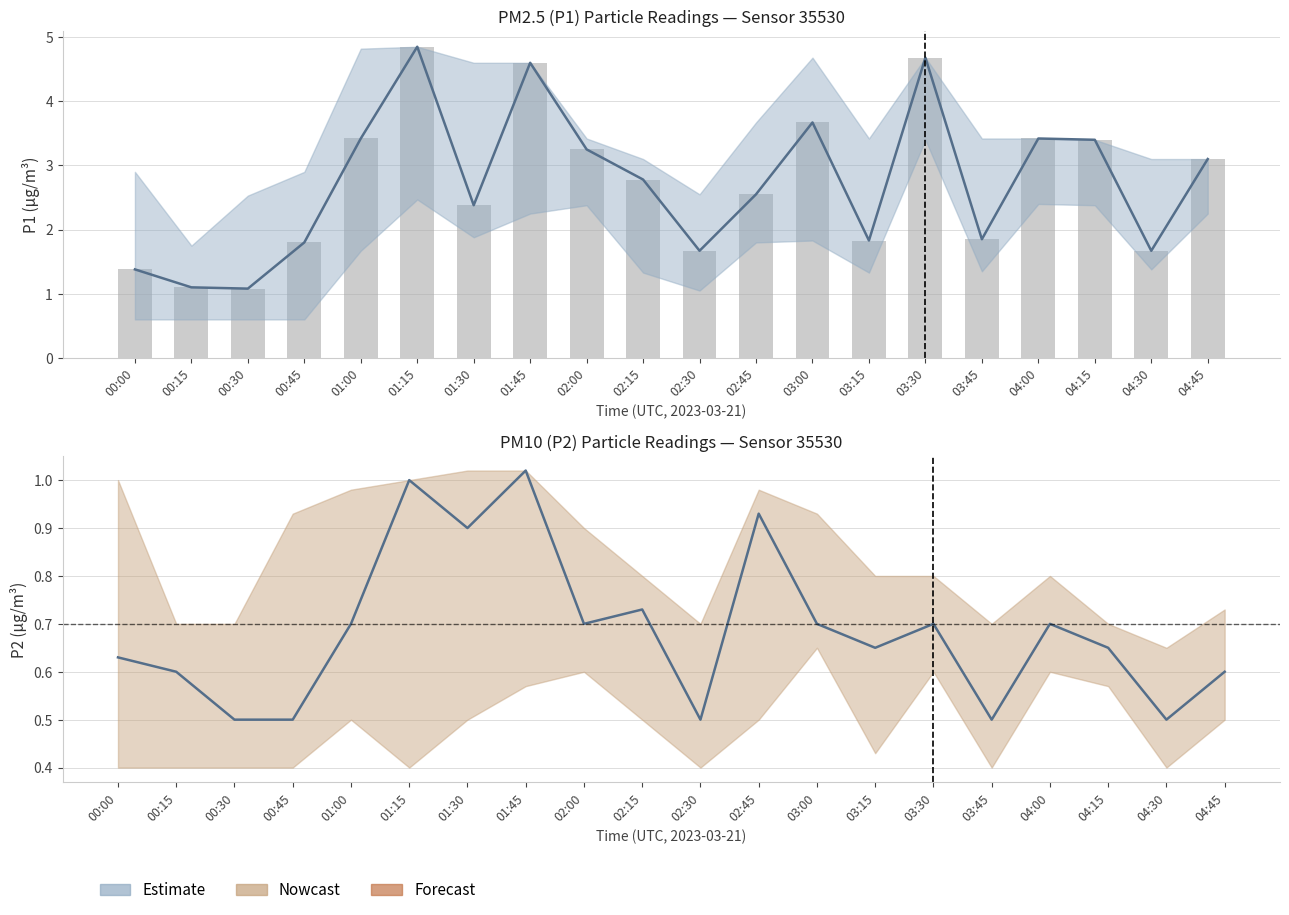

Reading right to left, what are all the values shown in this chart?

P1 (PM2.5): 3.1	1.7	3.4	3.4	1.9	4.7	1.8	3.7	2.5	1.7	2.8	3.2	4.6	2.4	4.8	3.4	1.8	1.1	1.1	1.4
P1 raw: 3.1	1.7	3.4	3.4	1.9	4.7	1.8	3.7	2.5	1.7	2.8	3.2	4.6	2.4	4.8	3.4	1.8	1.1	1.1	1.4
P2 (PM10): 0.6	0.5	0.7	0.7	0.5	0.7	0.7	0.7	0.9	0.5	0.7	0.7	1.0	0.9	1.0	0.7	0.5	0.5	0.6	0.6